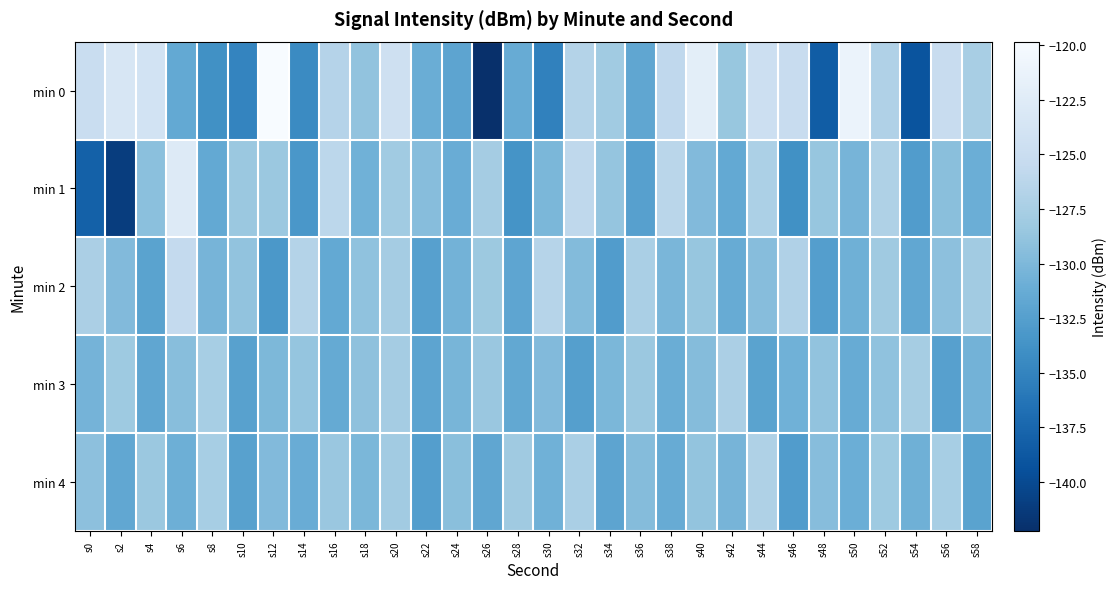

Which category has the highest value across all series?

s12